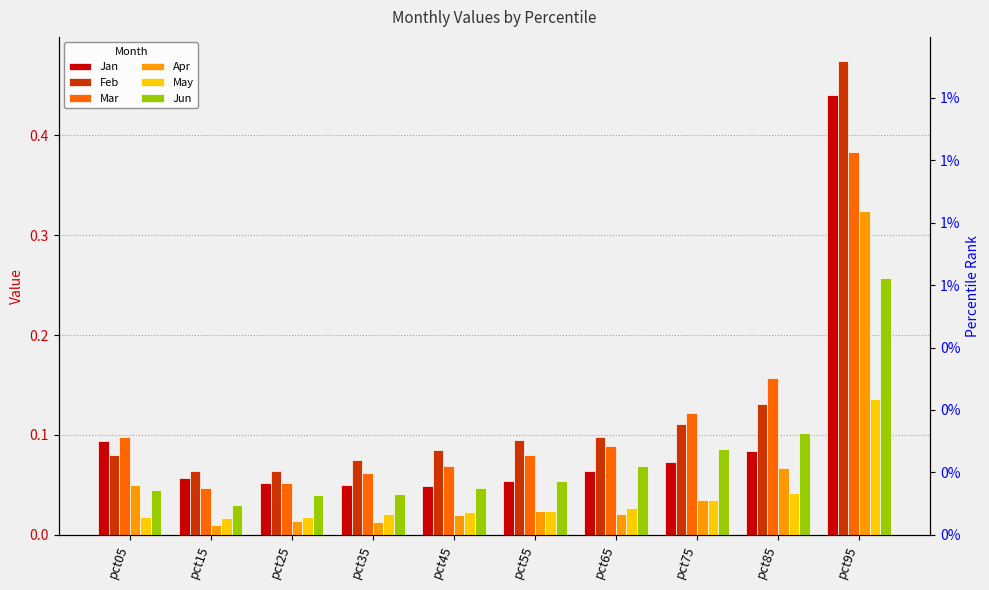

Which series has the widest spread of values?

Feb